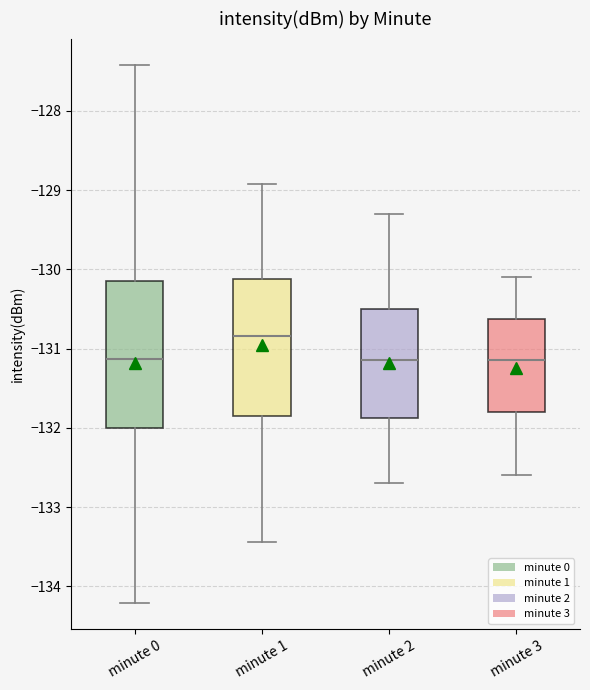

Comparing the boxes themselves (not the whiskers), which one is the tallest?

minute 0